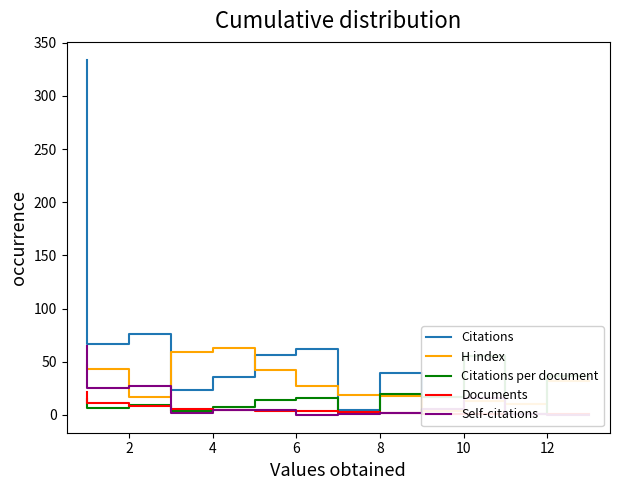

Is it true that Documents equals 1.5 at 12?

False